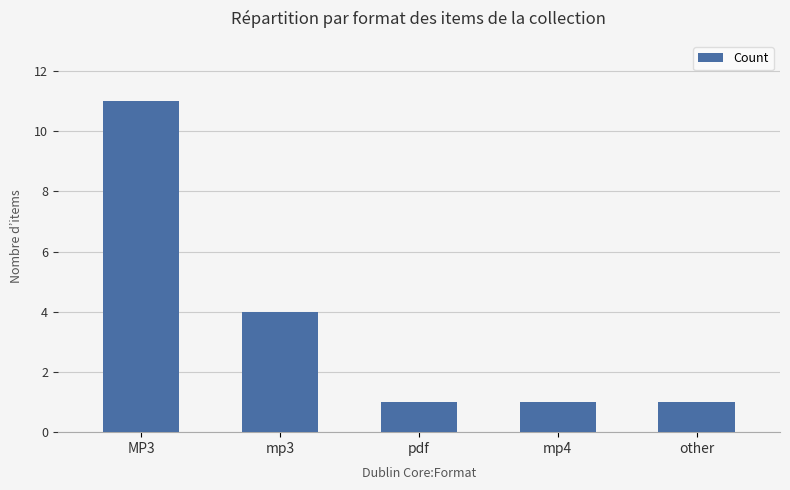

True or false: the data shows 5 at MP3.

False